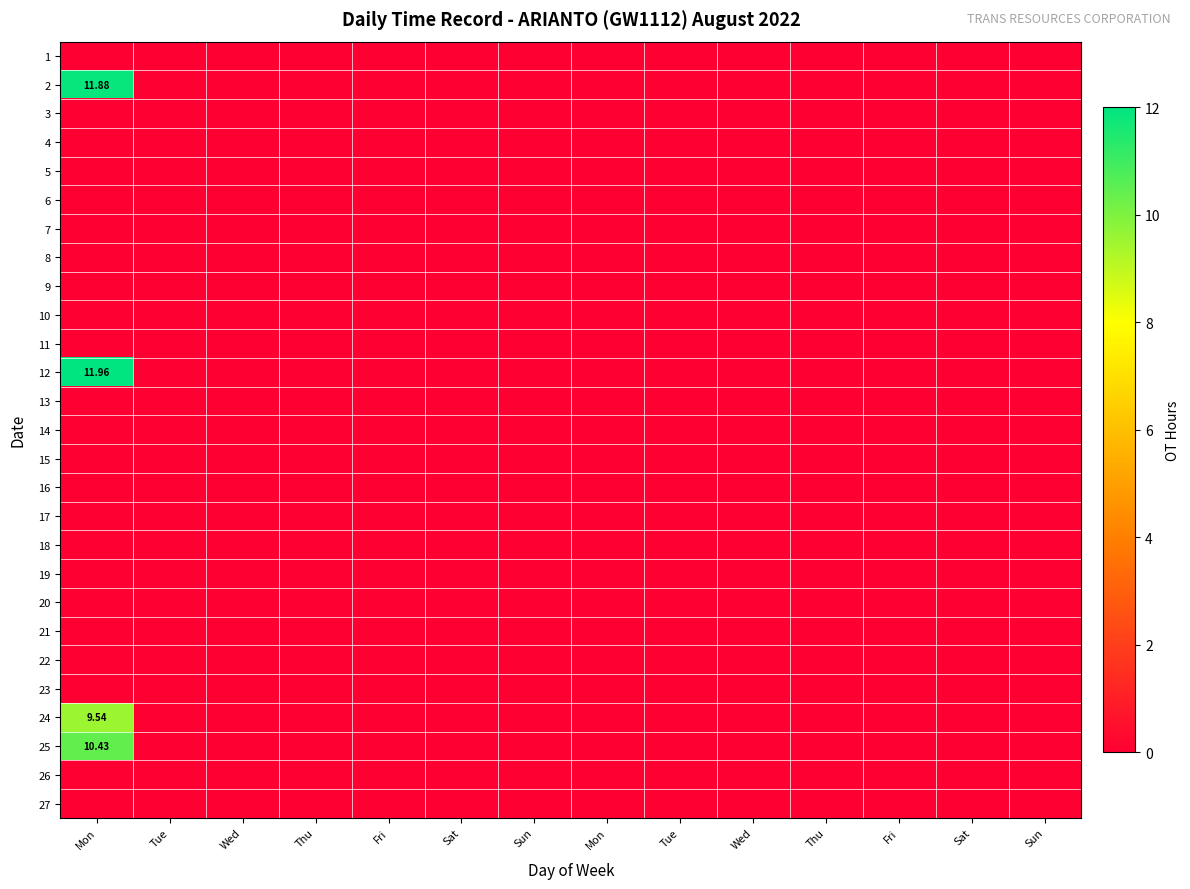

Between Fri and Tue, which series saw the biggest shift?

1